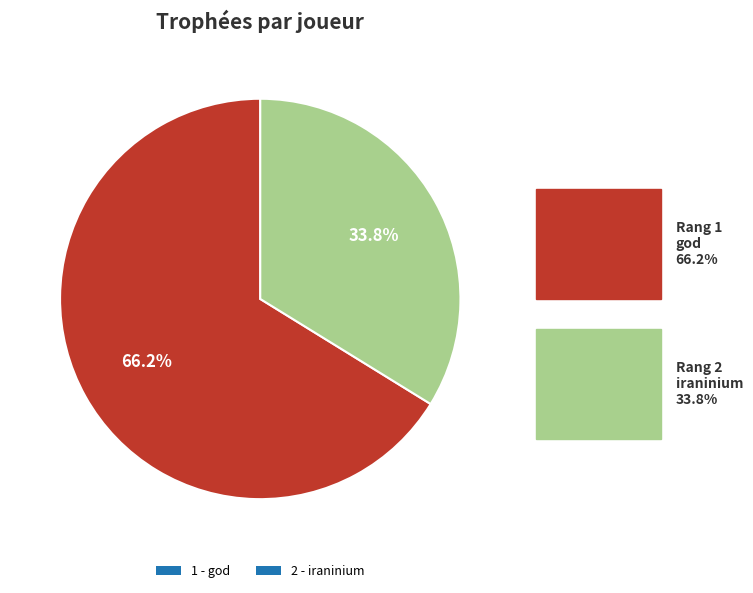

What portion of the pie excludes 1 - god?

33.8%